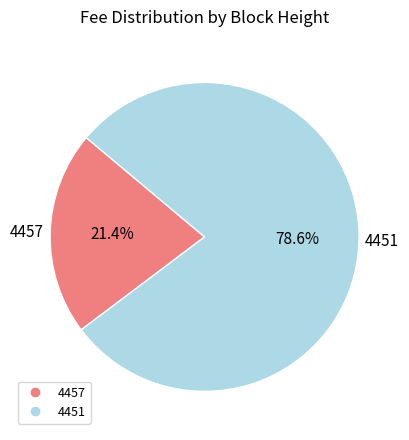

The 4451 slice represents 64% of the pie. True or false?

False